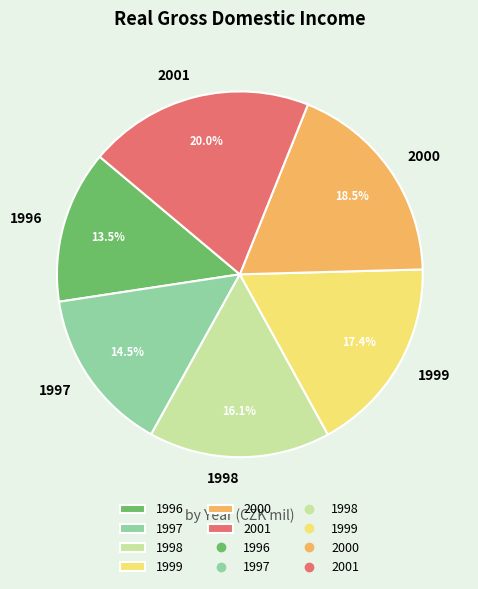

How many segments does this pie chart have?

6